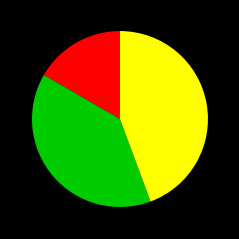

To the nearest percent, what is the difference between the largest and smallest slice percentages?

28%